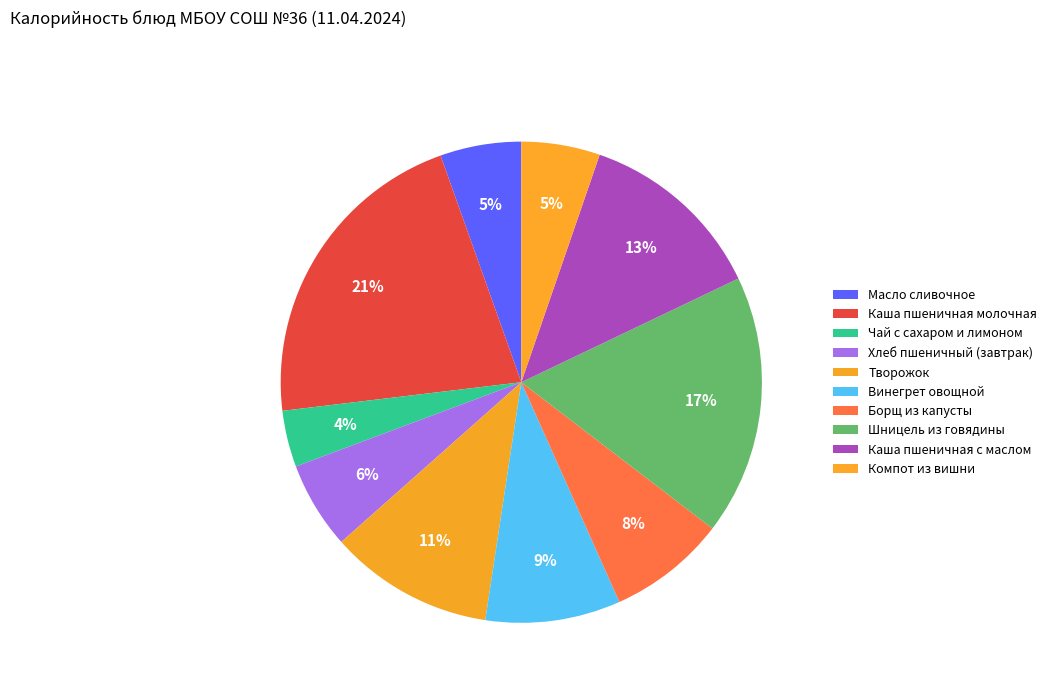

How many slices are in this pie chart?

10